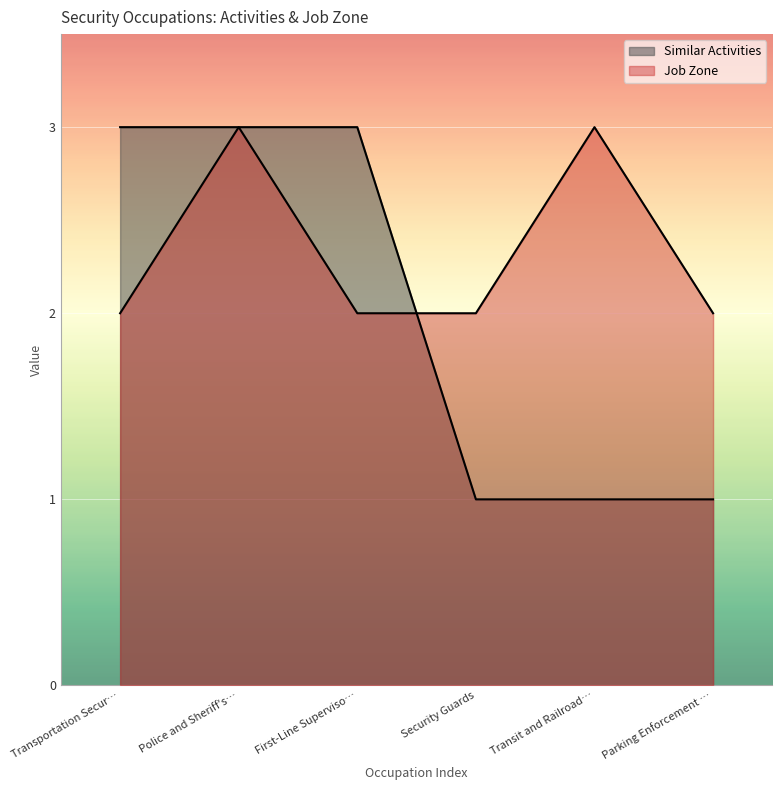

At which category is the sum across all series the highest?

Police and Sheriff's…